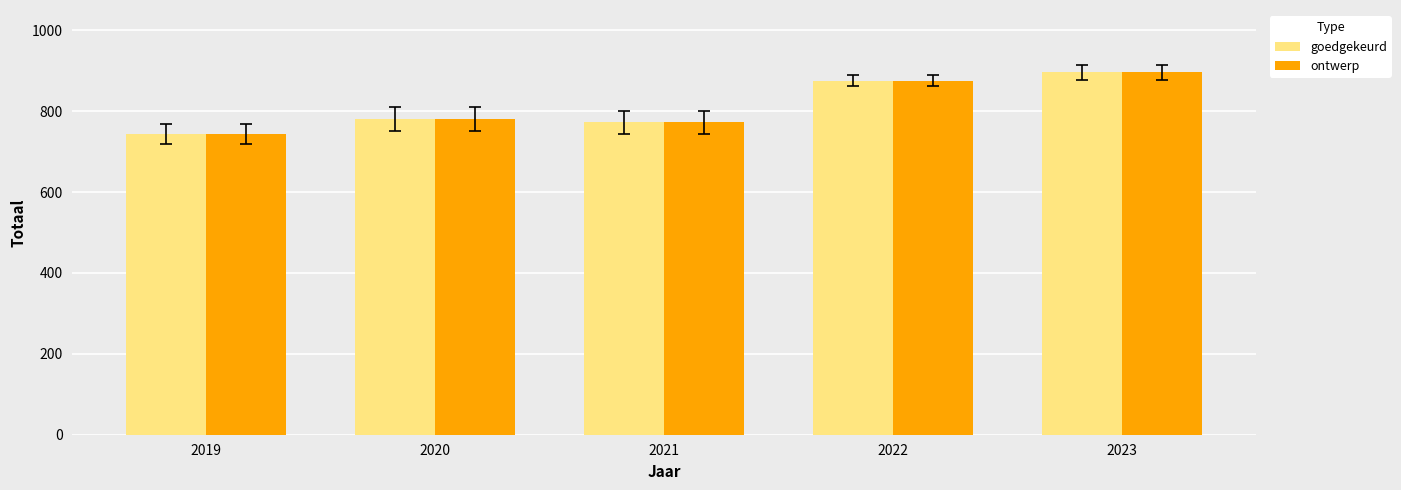

What is the sum of the ontwerp values at 2022 and 2019?

1618.8